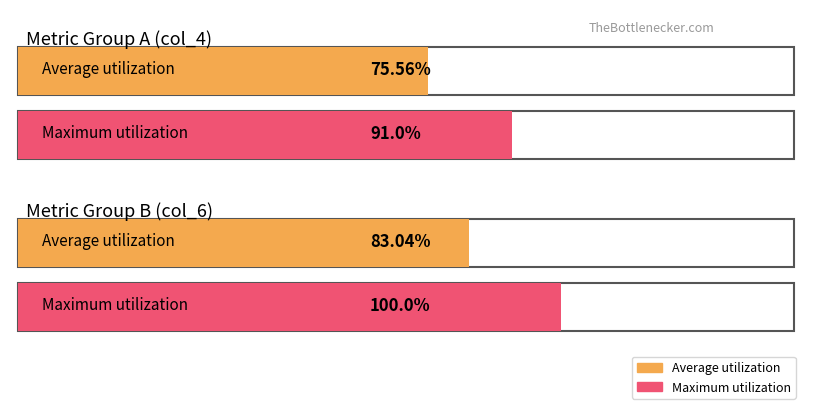

Is it true that col_6 equals 152 at 44960?

False